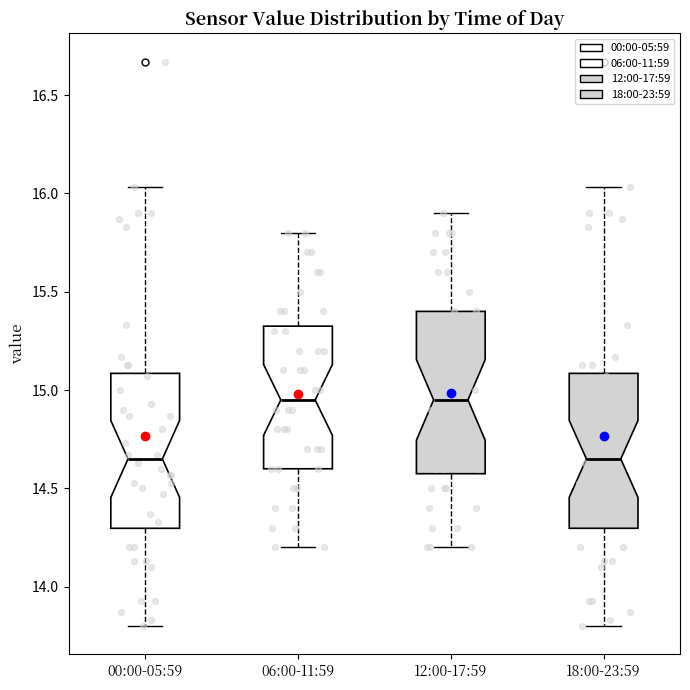

Where does the upper whisker of the box for 12:00-17:59 end on the y-axis? The values are not printed on the chart, so give them approximately, as read against the axis.

15.90